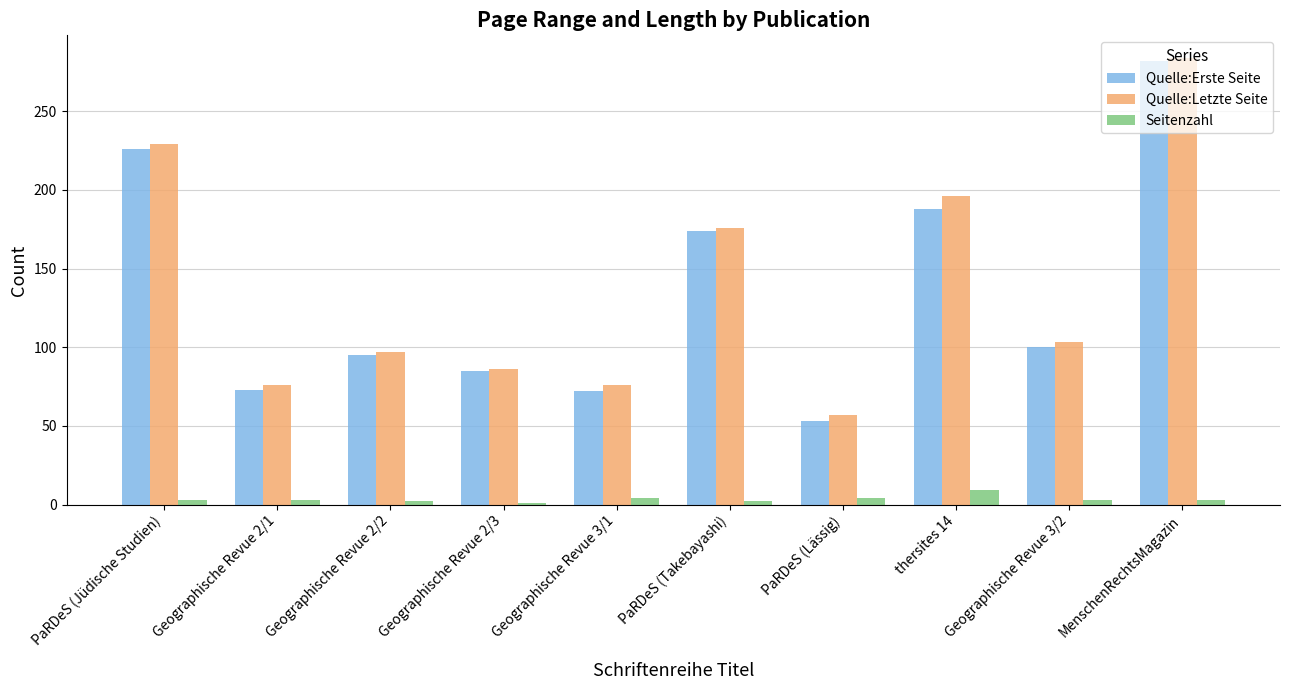

How many bars are there in total?

30